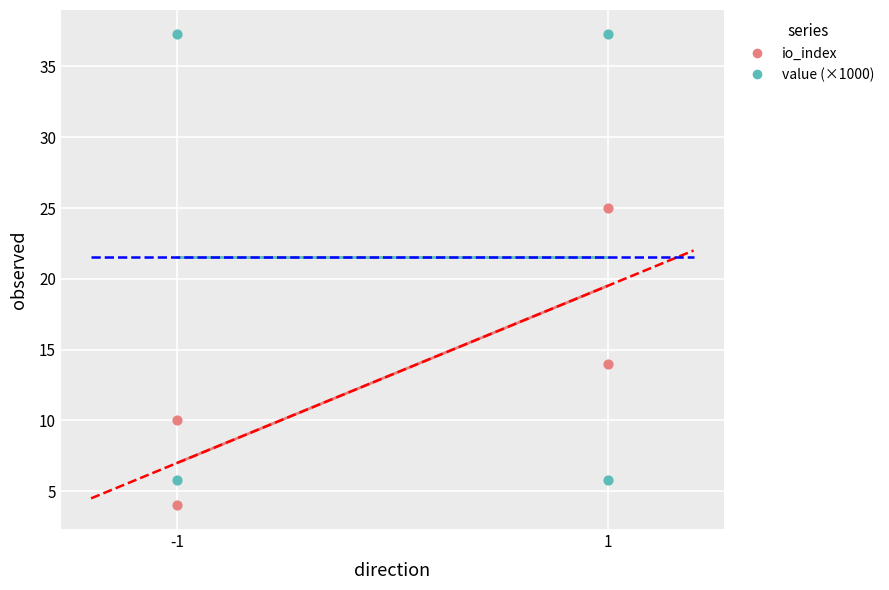

At which category is the sum across all series the highest?

-1